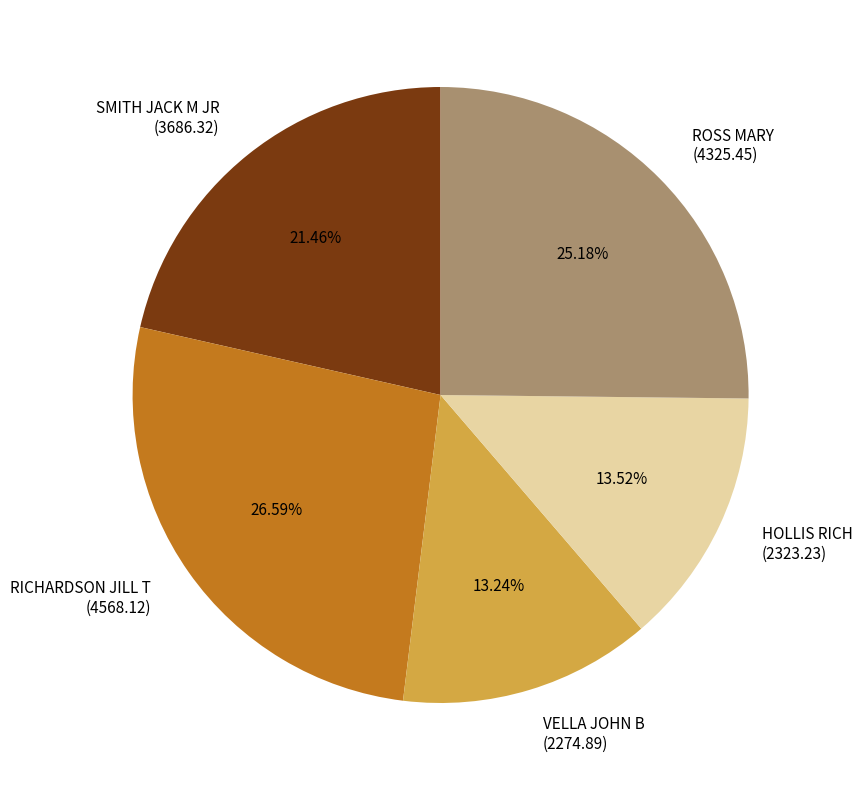

Is it true that SMITH JACK M JR is 21% of the pie?

True